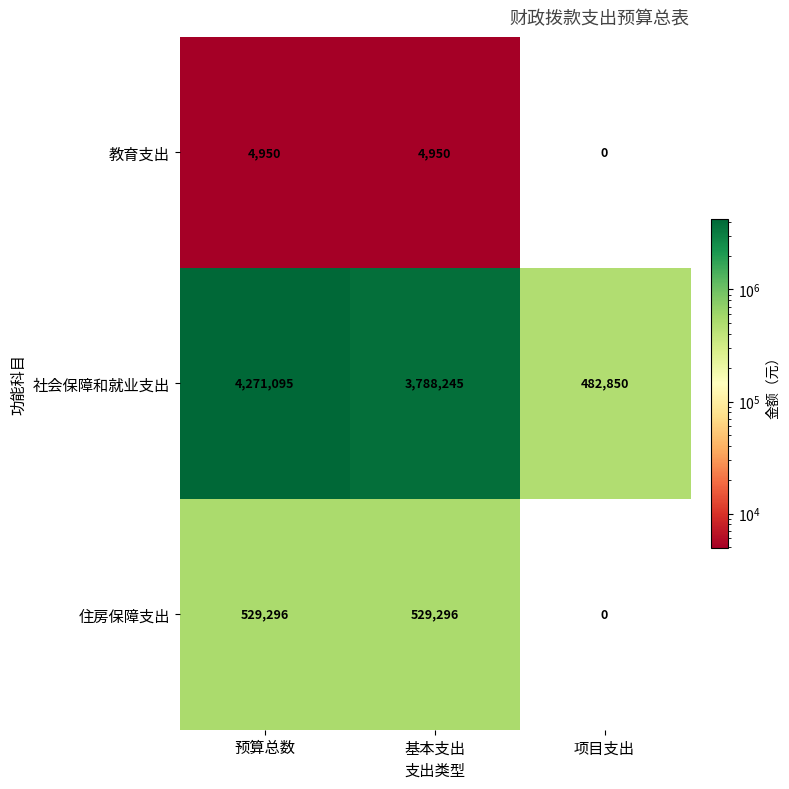

The value of 社会保障和就业支出 at 基本支出 is 3788245. True or false?

True